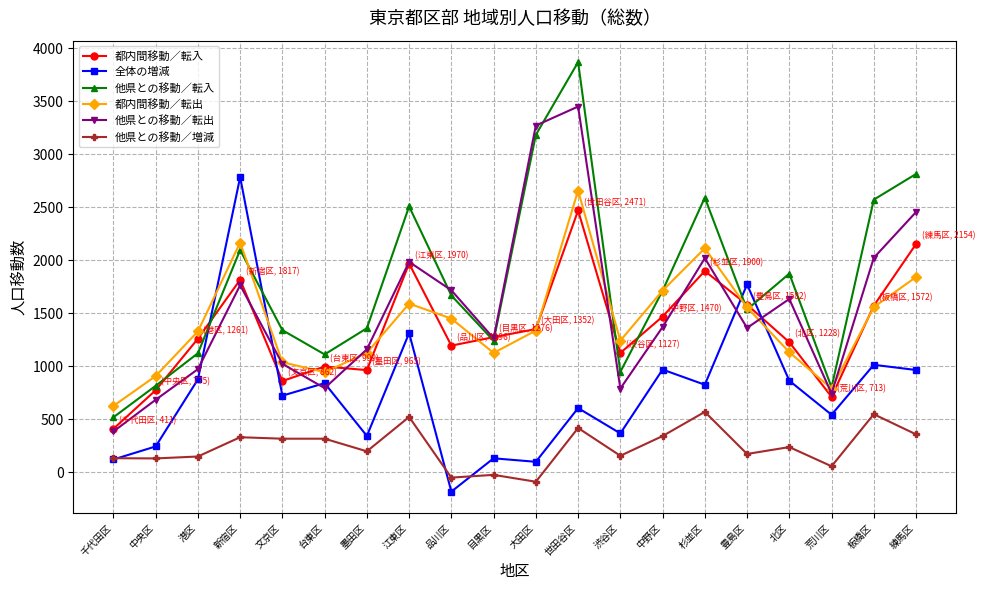

True or false: 都内間移動／転入 and 全体の増減 intersect in this chart.

True